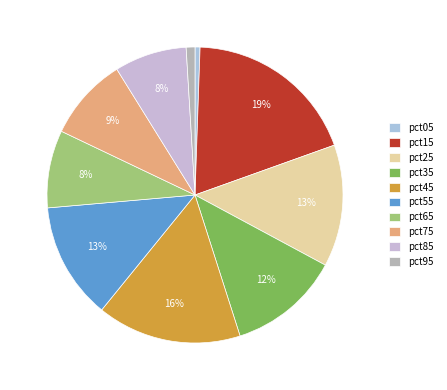

What is the largest slice in the pie chart?

pct15